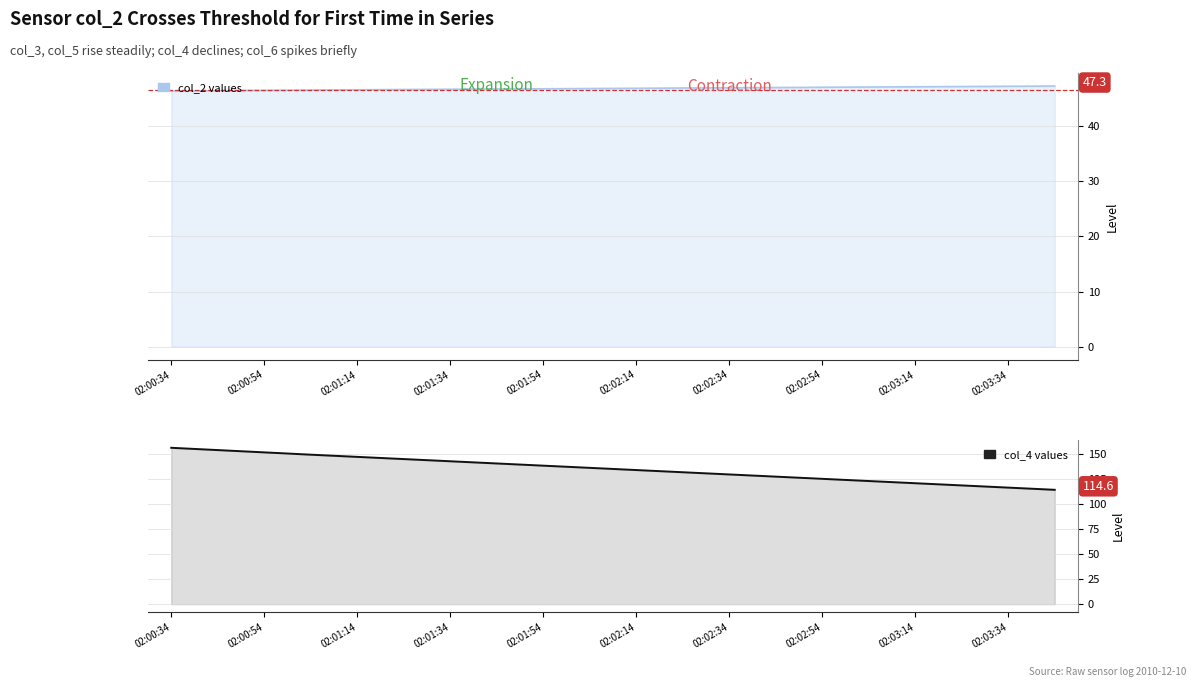

What is the difference between the second highest and minimum values?

39.8